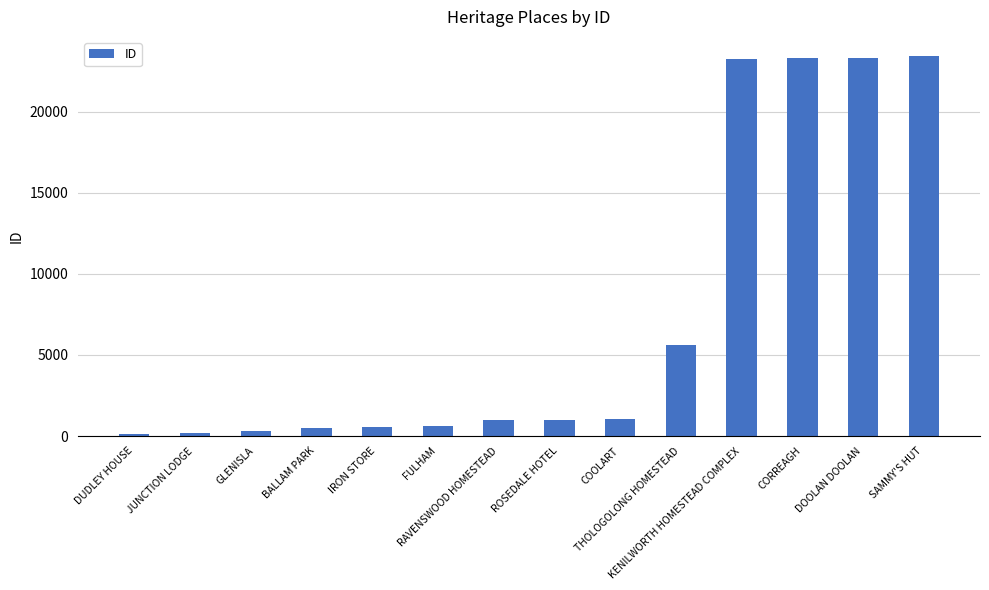

What is the maximum value shown in the chart?

23427